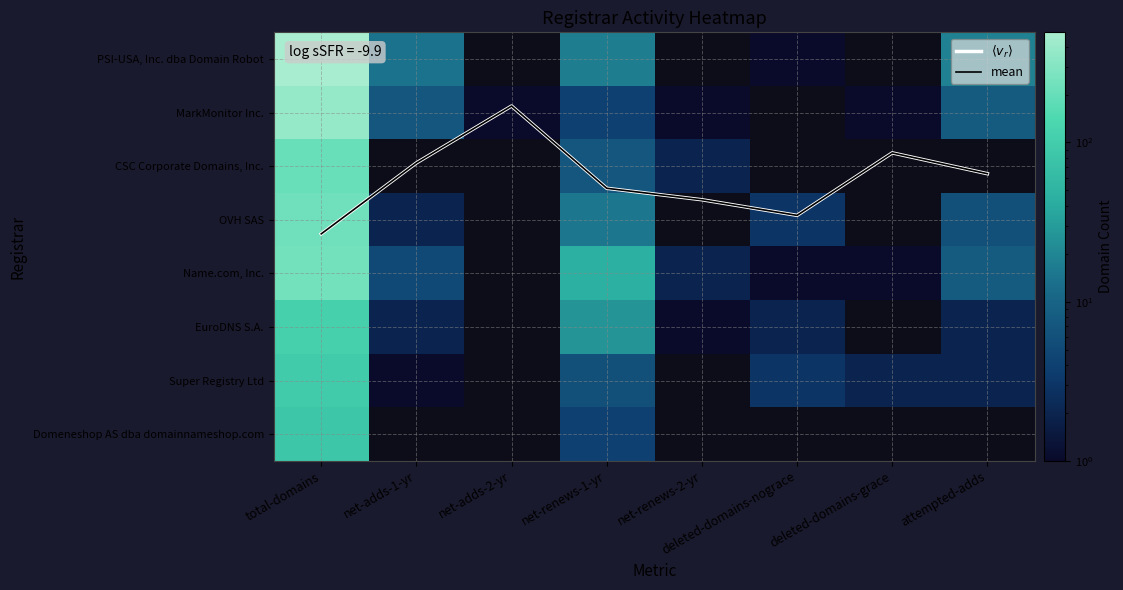

Is it true that mean equals 1.8 at deleted-domains-grace?

True